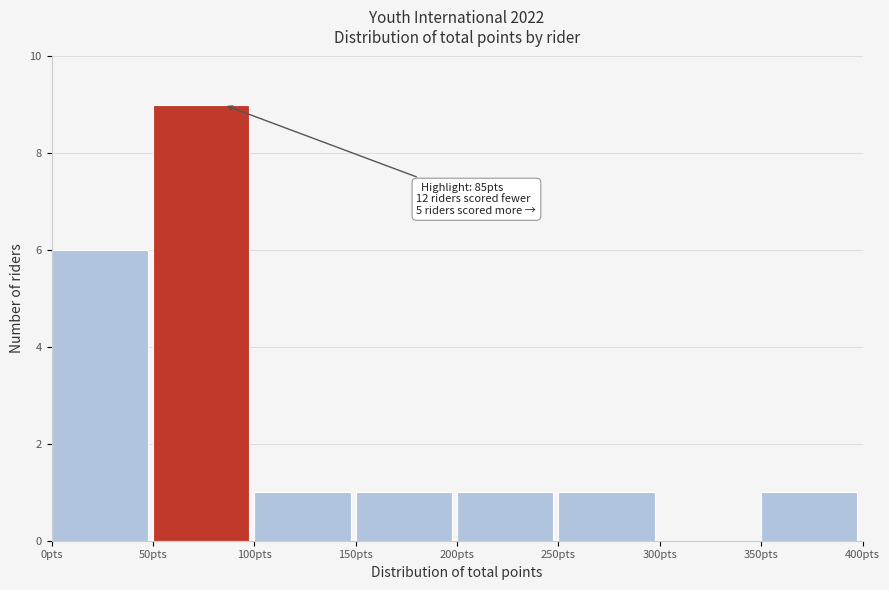

Which range on the x-axis has the tallest bar?

50 to 100